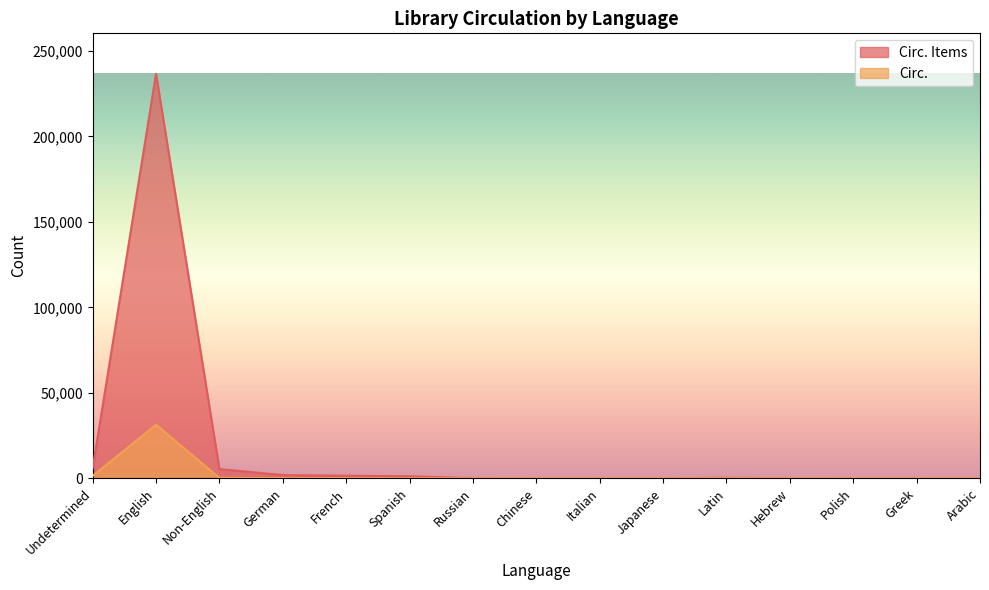

True or false: Circ. Items and Circ. intersect in this chart.

False